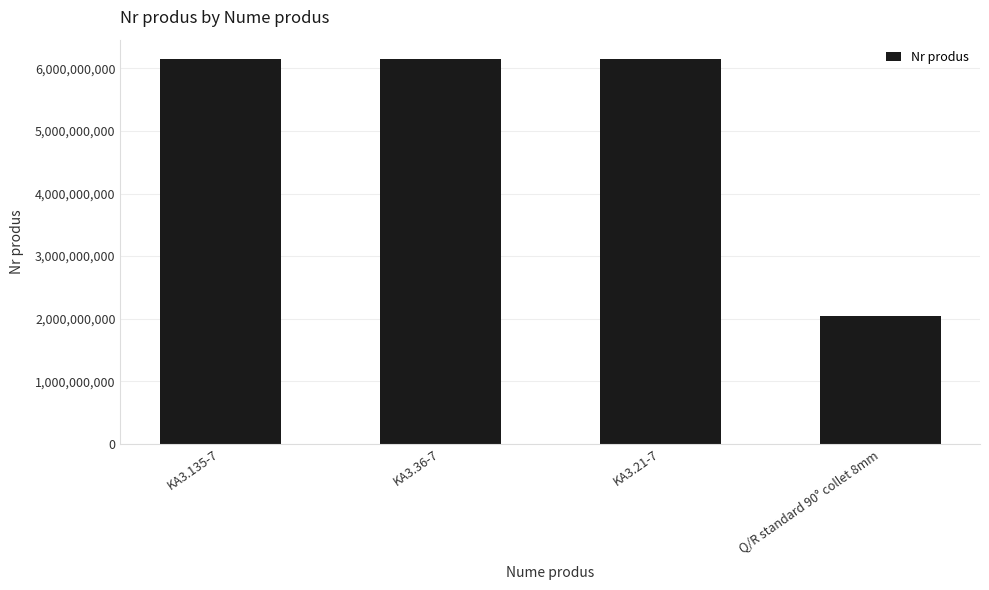

Does the chart contain any negative values?

No